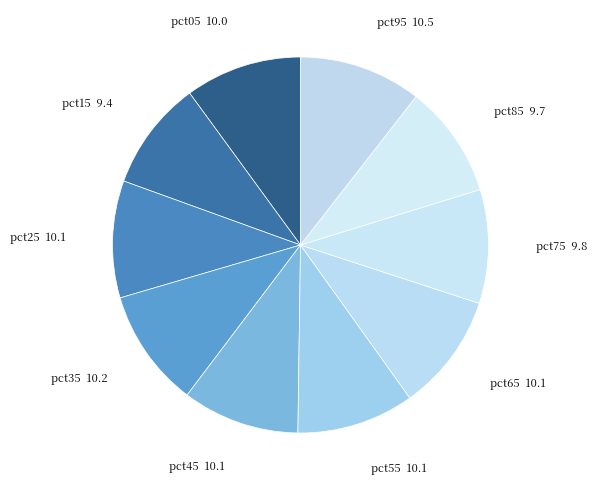

How many segments does this pie chart have?

10